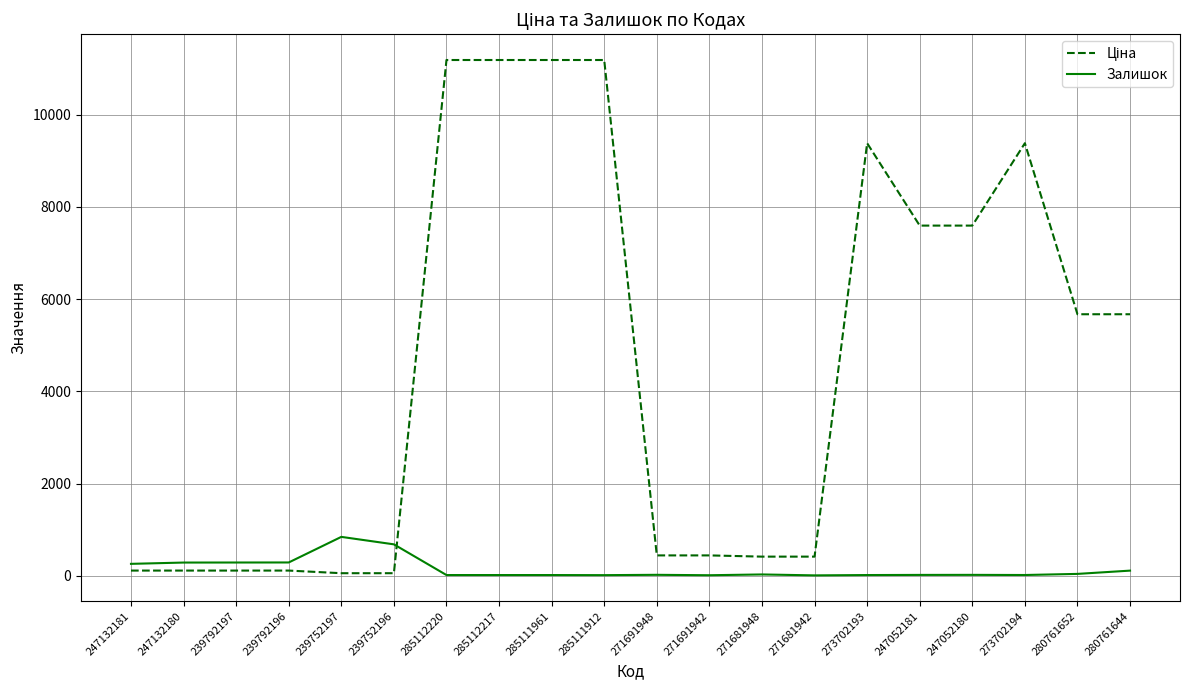

What is the total value across all series at 271681942?

426.6